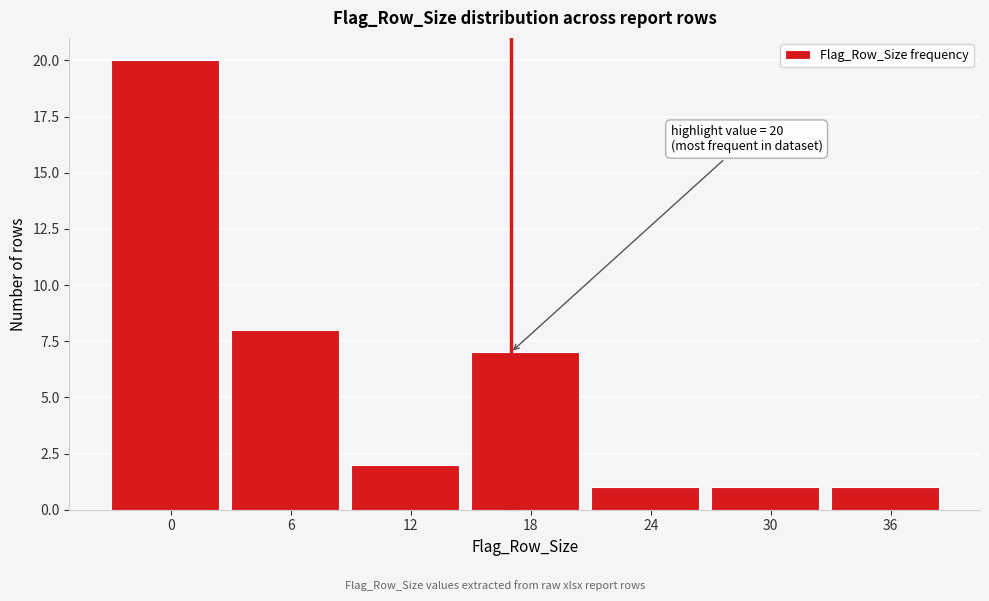

Reading right to left, extract all data points from this chart.

36=1	30=1	24=1	18=7	12=2	6=8	0=20